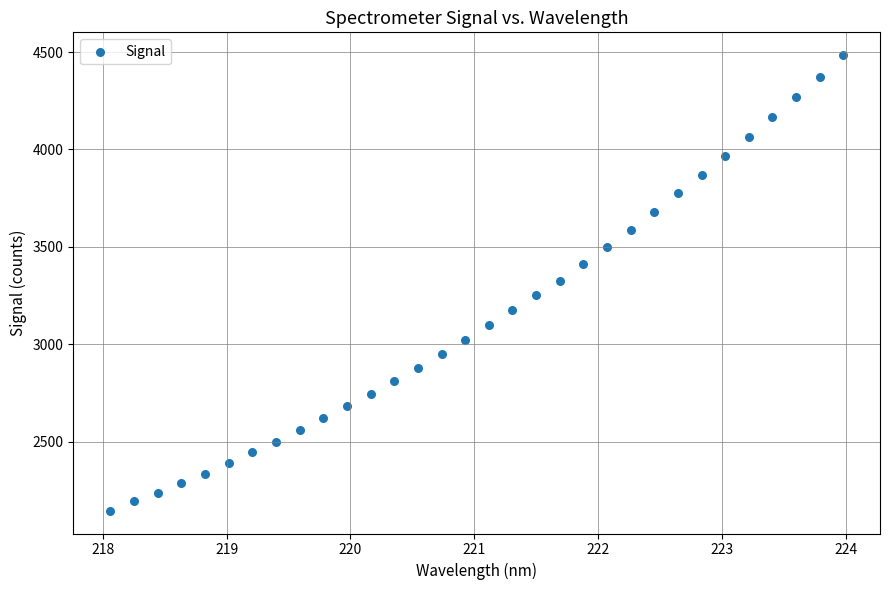

What is the range of X values (max minus min)?

5.9